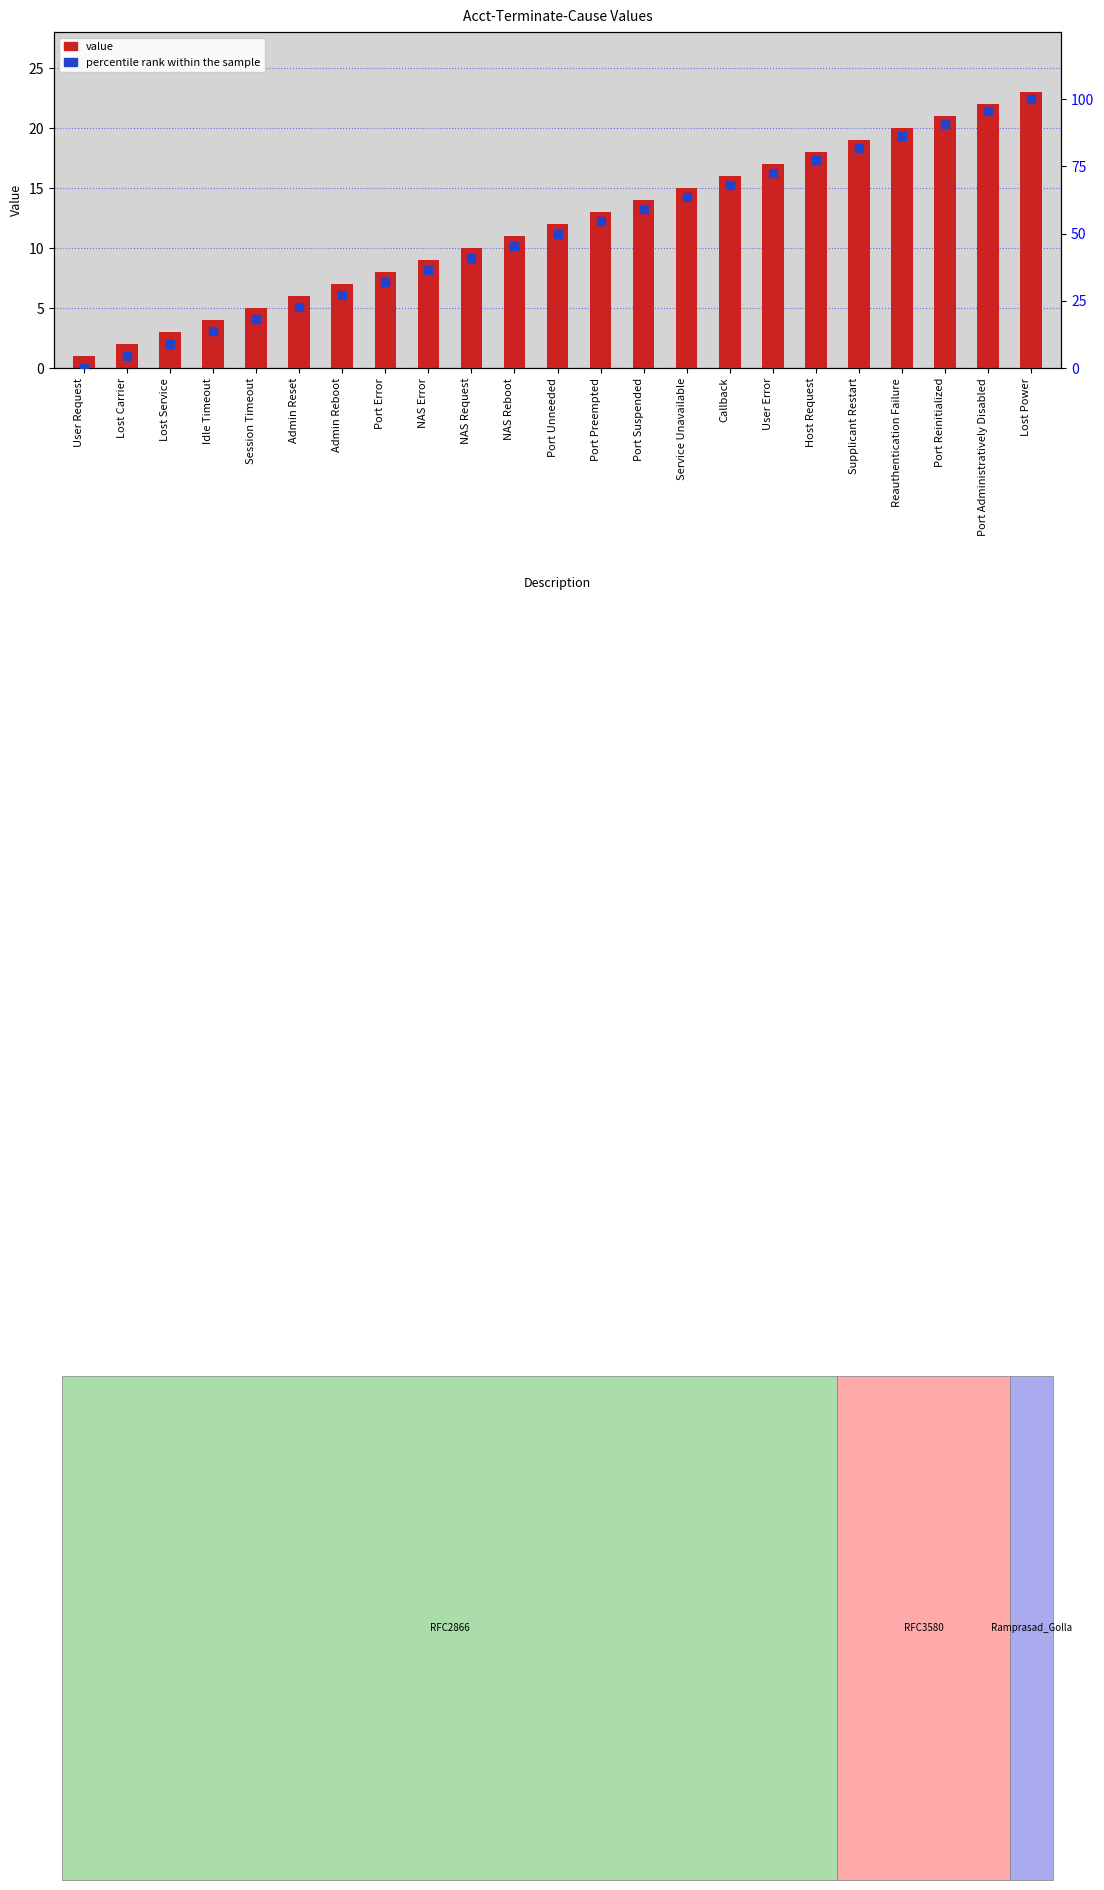

At how many categories does at least one series exceed 34?

15